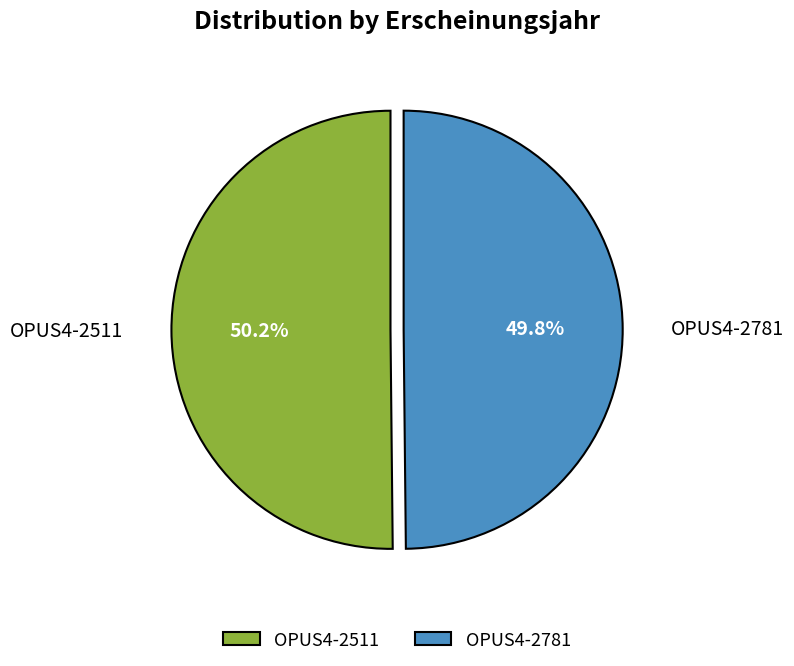

Do OPUS4-2511 and OPUS4-2781 together represent more than half of the pie?

Yes